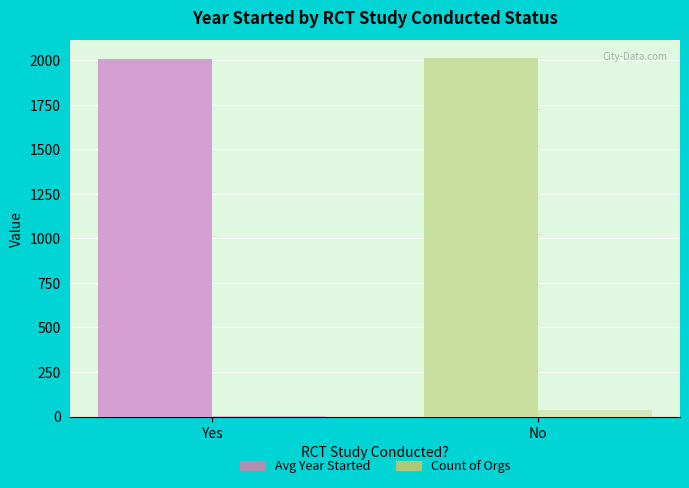

Reading left to right, transcribe all the data shown in this chart.

Avg Year Started: Yes=2004.2	No=2011.6
Count of Orgs: Yes=5.0	No=35.0